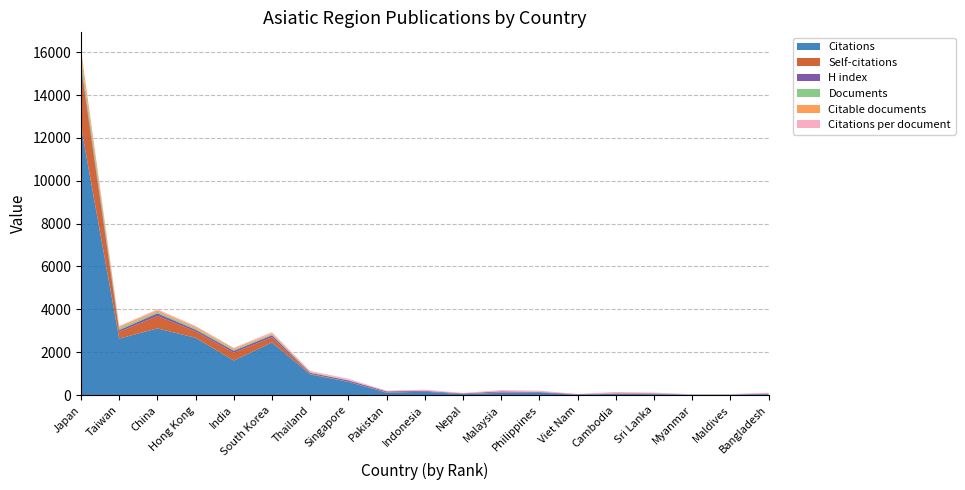

Reading right to left, transcribe all the data shown in this chart.

Citations: 38	19	13	37	61	7	117	106	40	154	109	611	963	2456	1609	2669	3109	2633	12535
Self-citations: 0	1	0	7	6	0	0	19	7	3	18	9	25	242	366	297	578	315	2751
H index: 30	2	8	29	11	31	24	46	26	34	42	61	49	92	90	83	126	85	143
Documents: 1	1	1	1	1	1	2	2	2	3	4	11	21	42	56	69	70	84	330
Citable documents: 1	1	1	1	1	1	2	2	2	3	4	10	19	41	53	67	70	74	325
Citations per document: 38	19	13	37	61	7	58	53	20	51	27	55	45	58	28	38	44	31	37